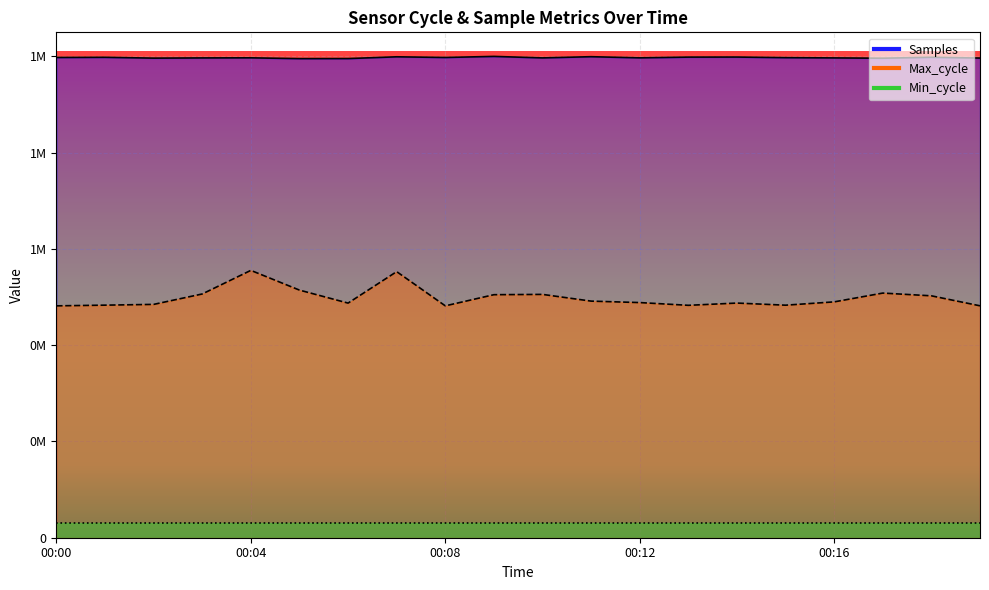

At how many categories does at least one series exceed 1874320?

20